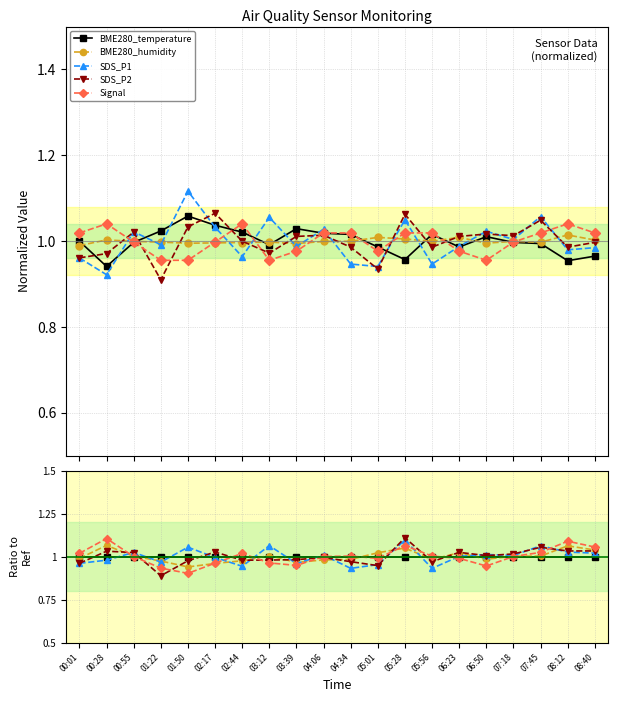

How many values in the SDS_P2 series exceed 1?

10